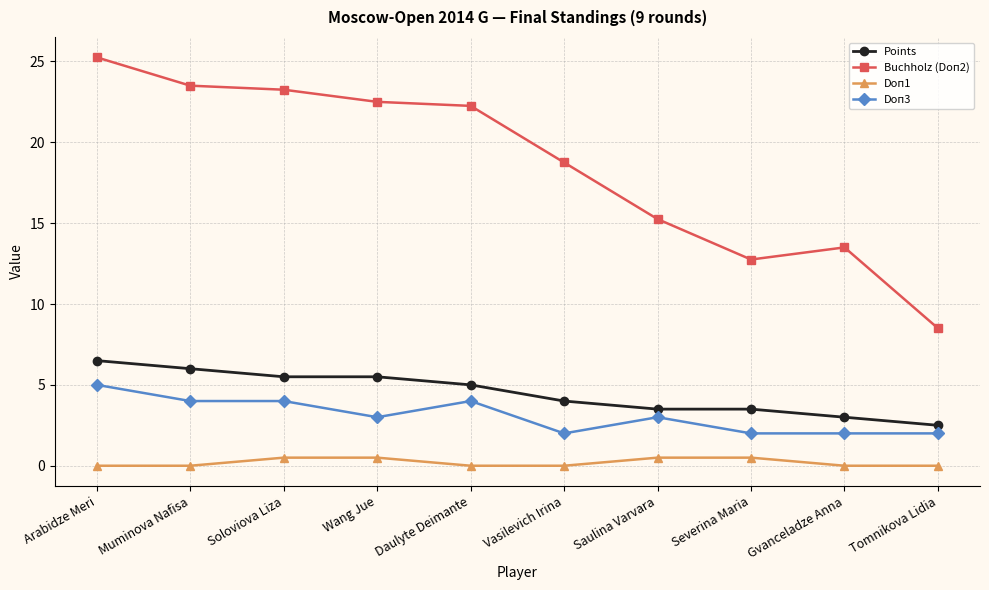

The Points series shows 6.5 at Arabidze Meri. True or false?

True